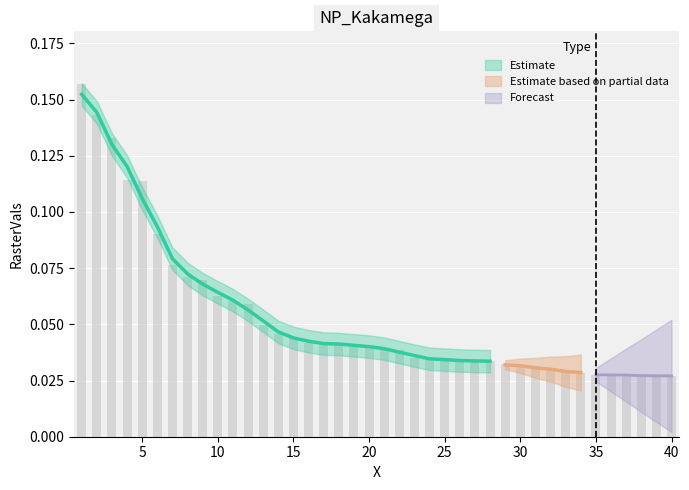

True or false: the data shows 0.1 at 10.

False